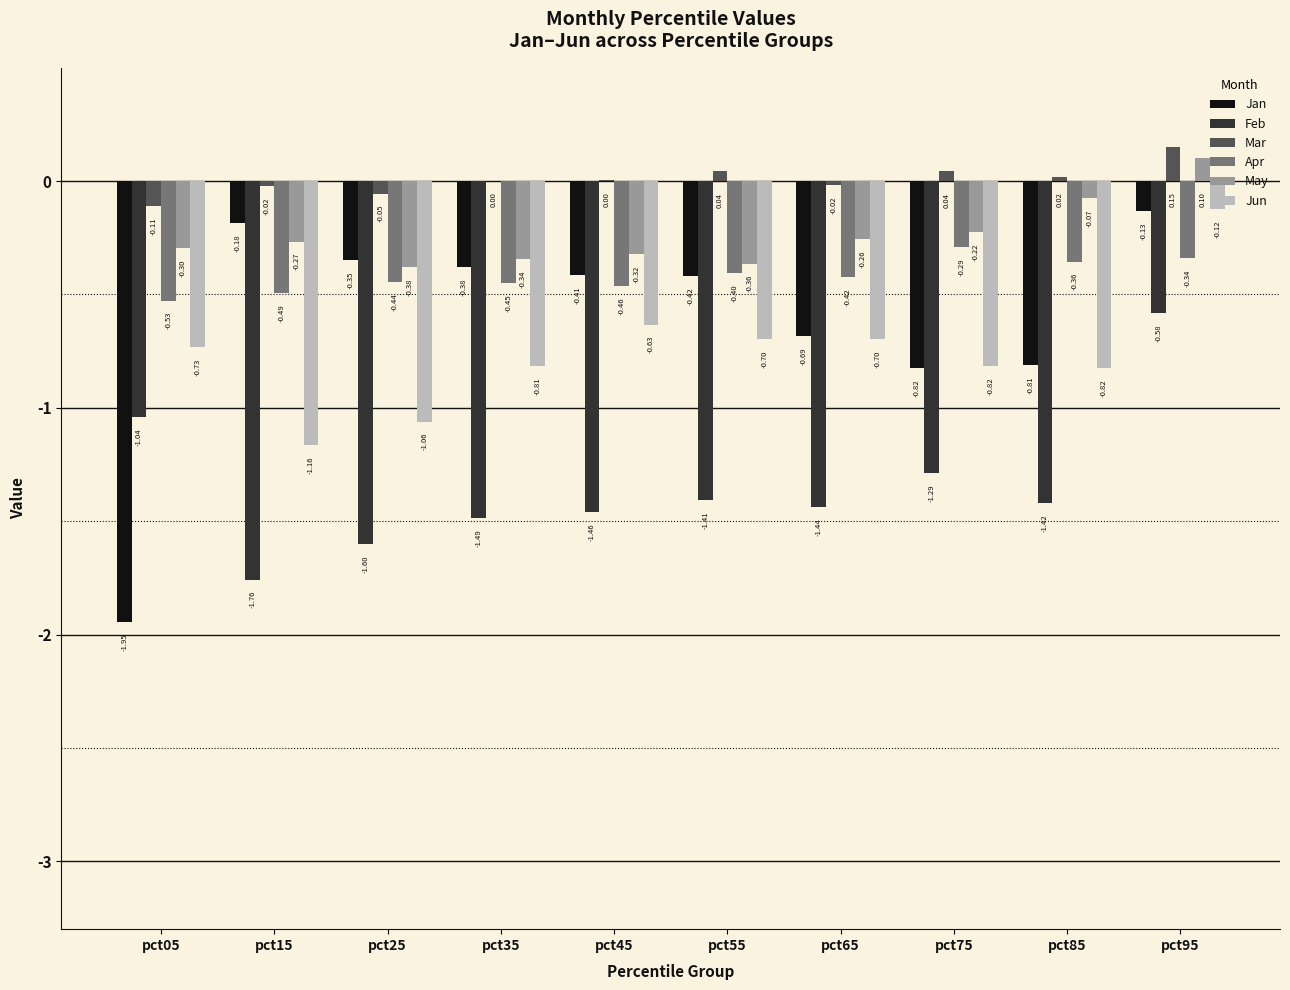

Which series changed the most between pct45 and pct85?

Jan